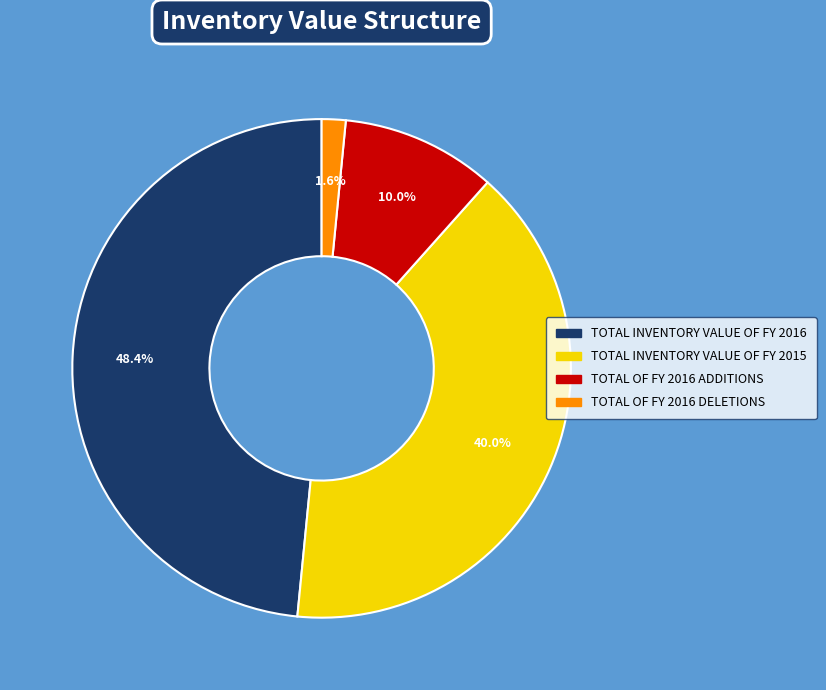

Is it true that TOTAL OF FY 2016 DELETIONS is 13% of the pie?

False